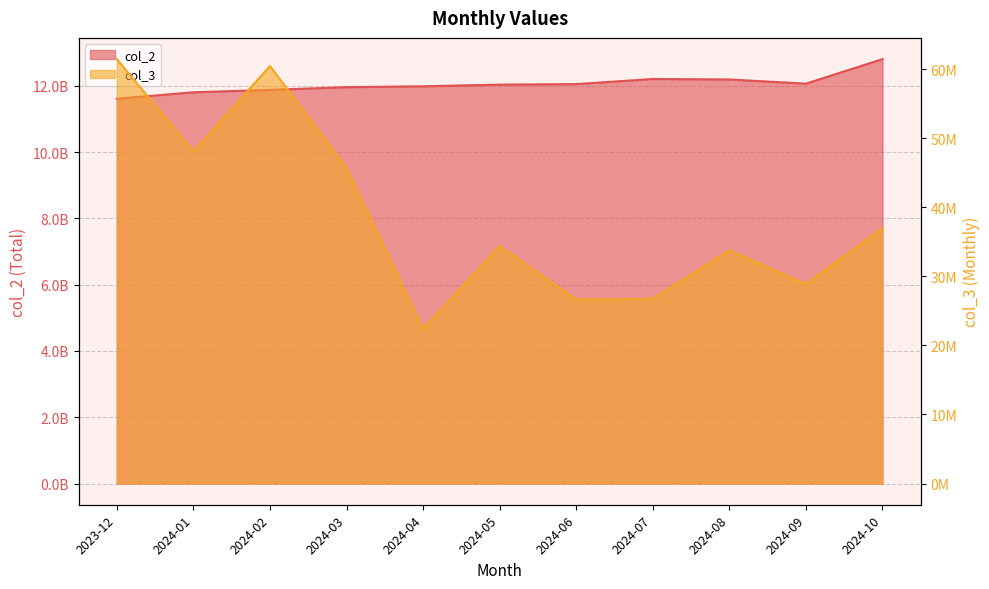

How many data points in col_2 are less than 12036746897?

5